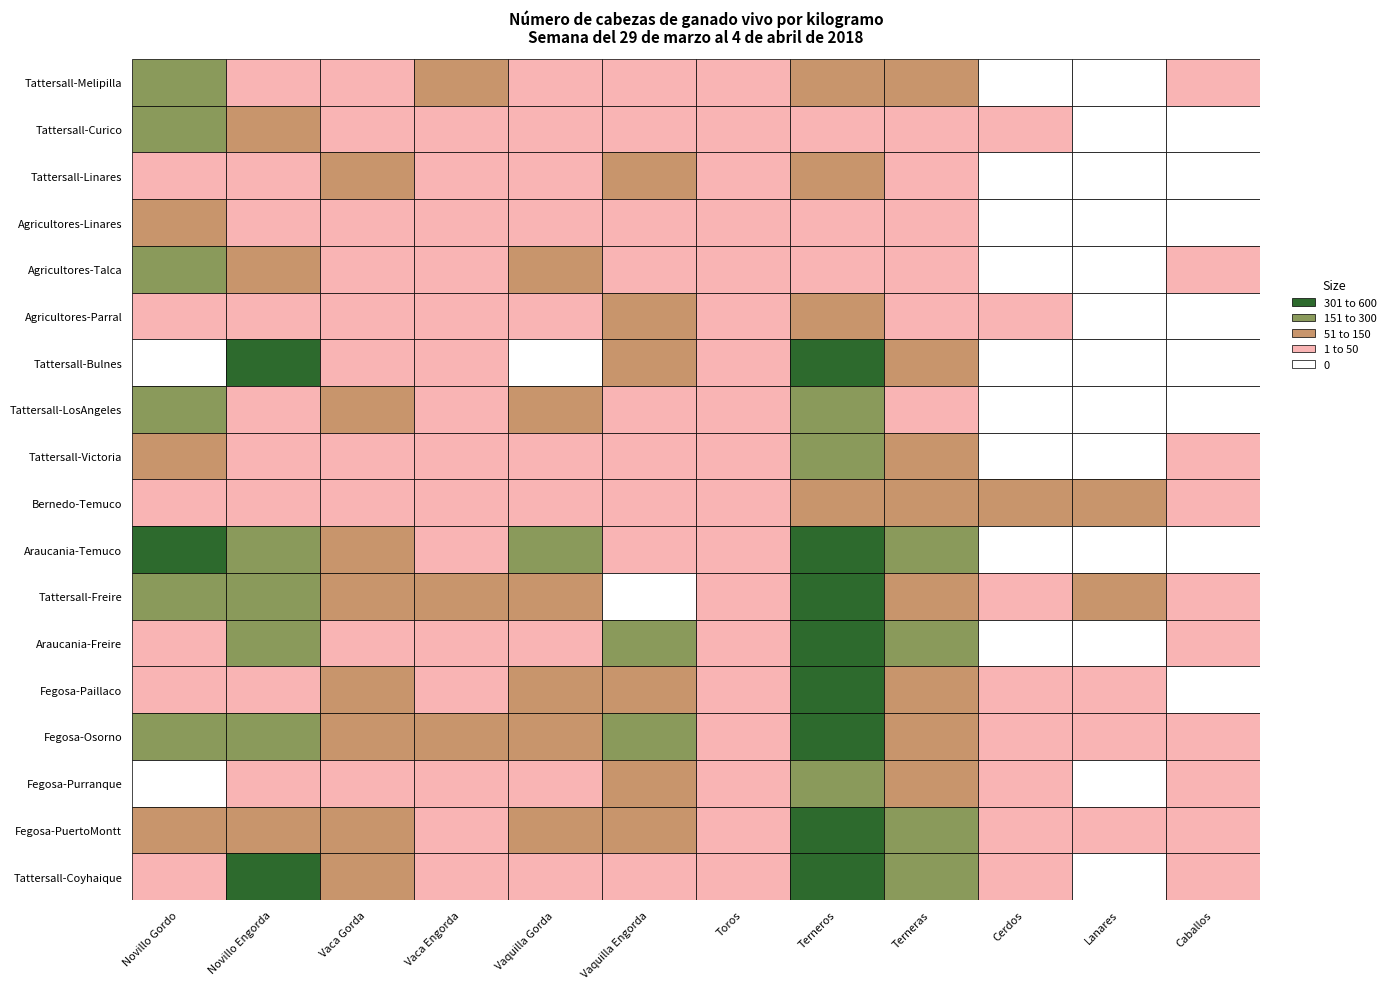

What is the sum of all Tattersall-LosAngeles values?

625